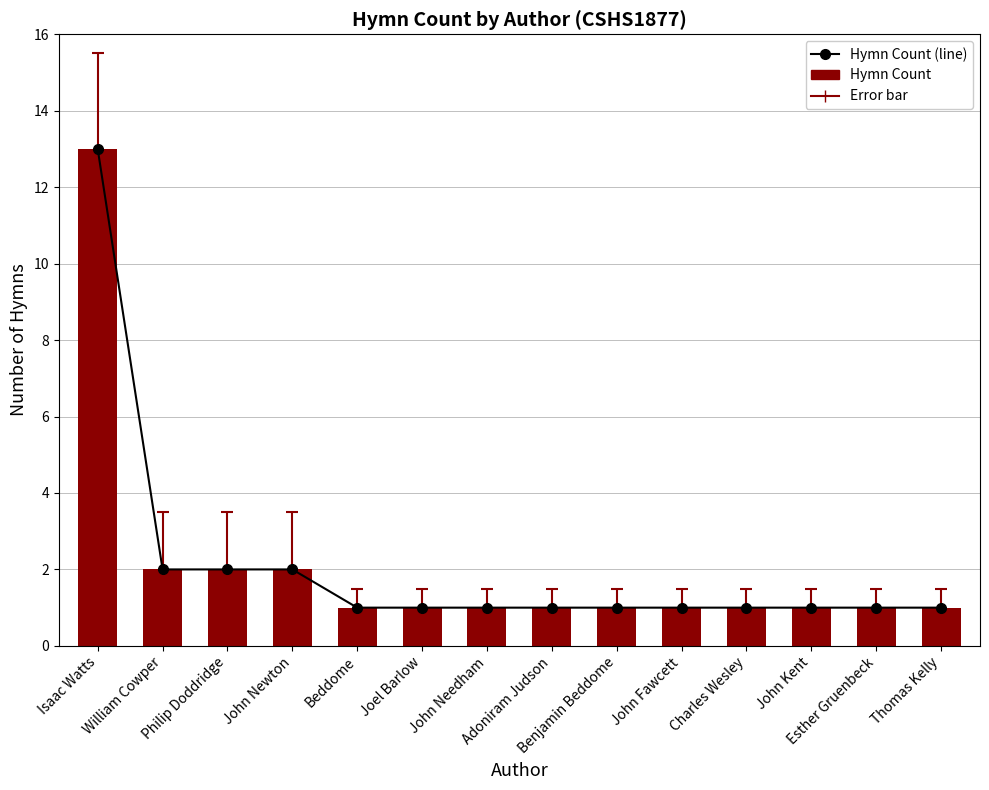

What is the total value across all series at John Fawcett?

2